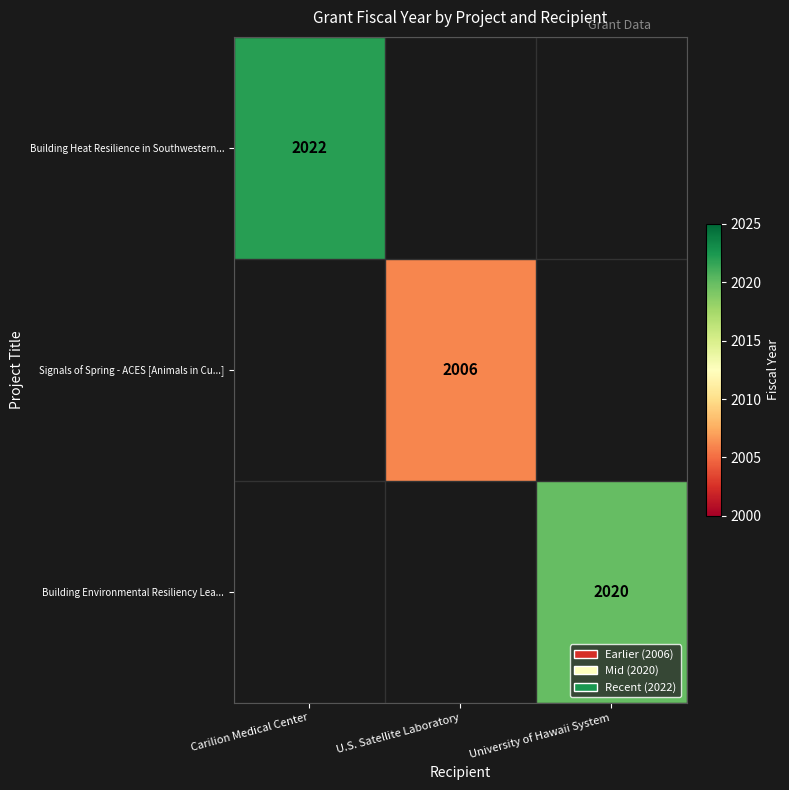

How many data points does each series have?

3